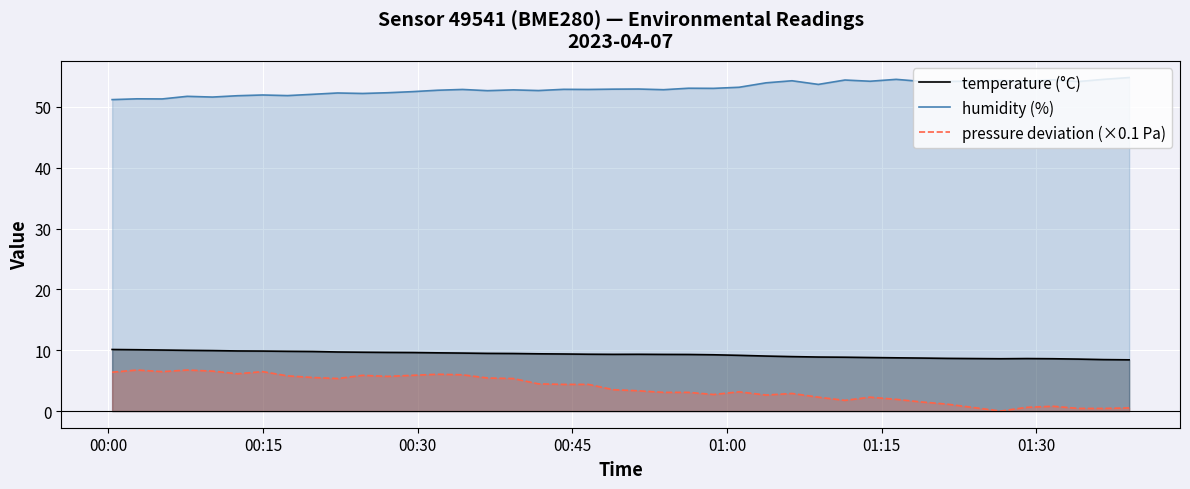

True or false: humidity (%) and pressure deviation (×0.1 Pa) intersect in this chart.

False